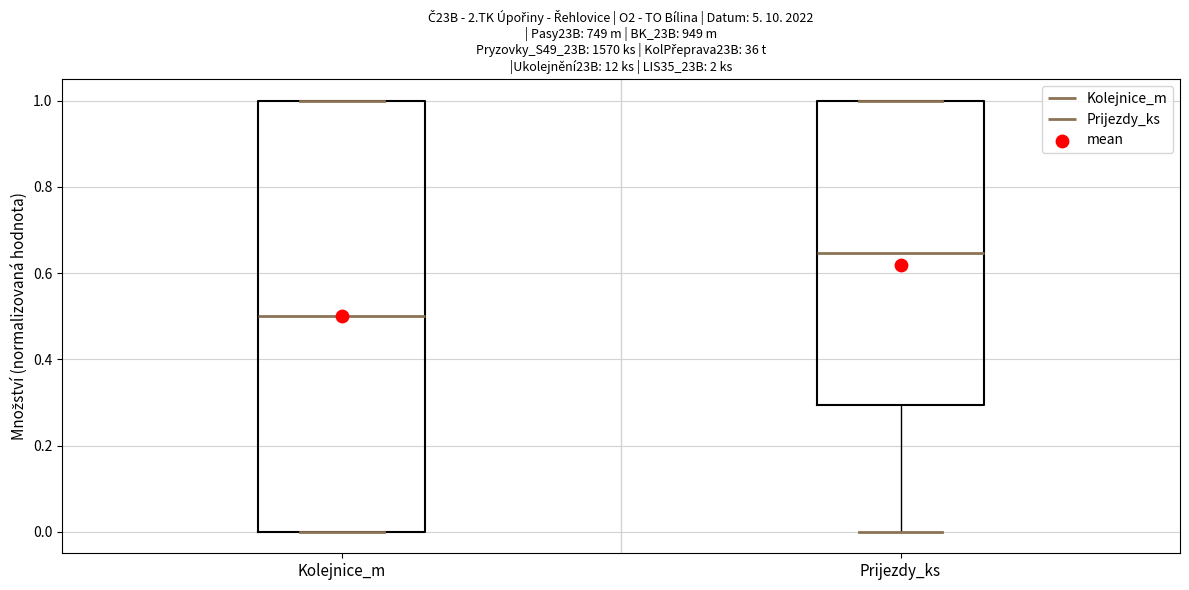

Which box's median line is the highest?

Prijezdy_ks